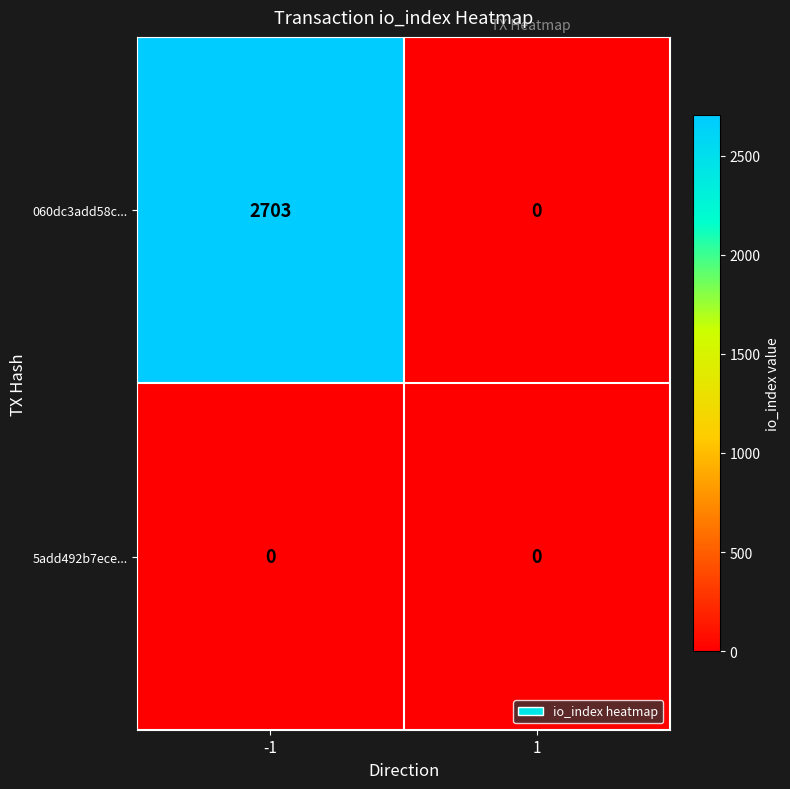

Read the 060dc3add58c... value at -1.

2703